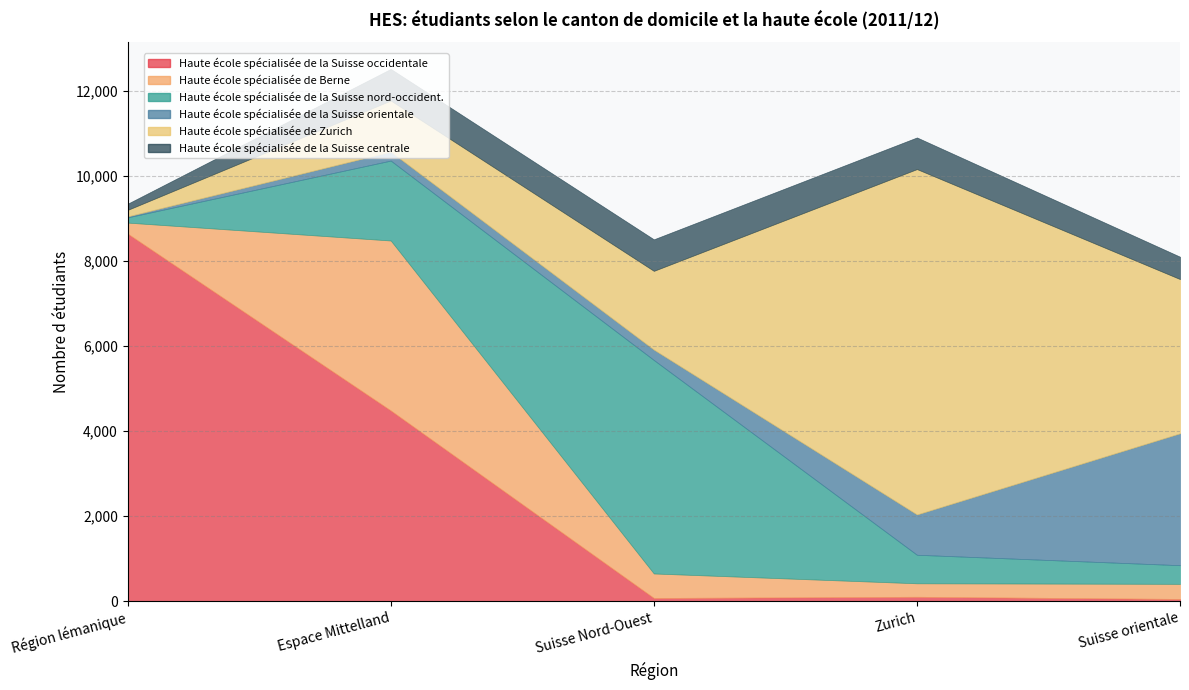

What is the difference between the maximum and minimum values in the Haute école spécialisée de Berne series?

3738